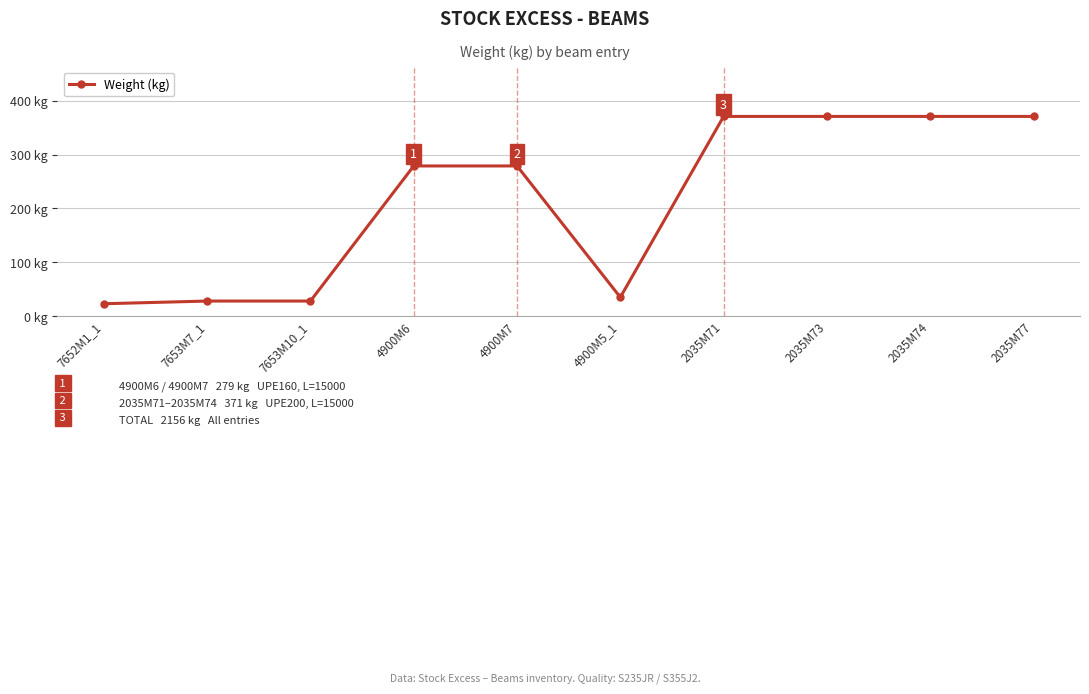

List the labels in order of value, largest first.

2035M71, 2035M73, 2035M74, 2035M77, 4900M6, 4900M7, 4900M5_1, 7653M7_1, 7653M10_1, 7652M1_1